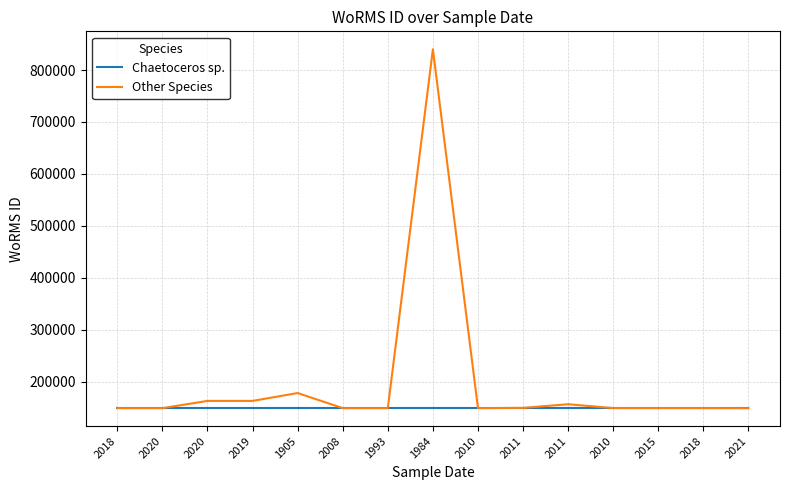

True or false: Chaetoceros sp. and Other Species cross at least once.

False